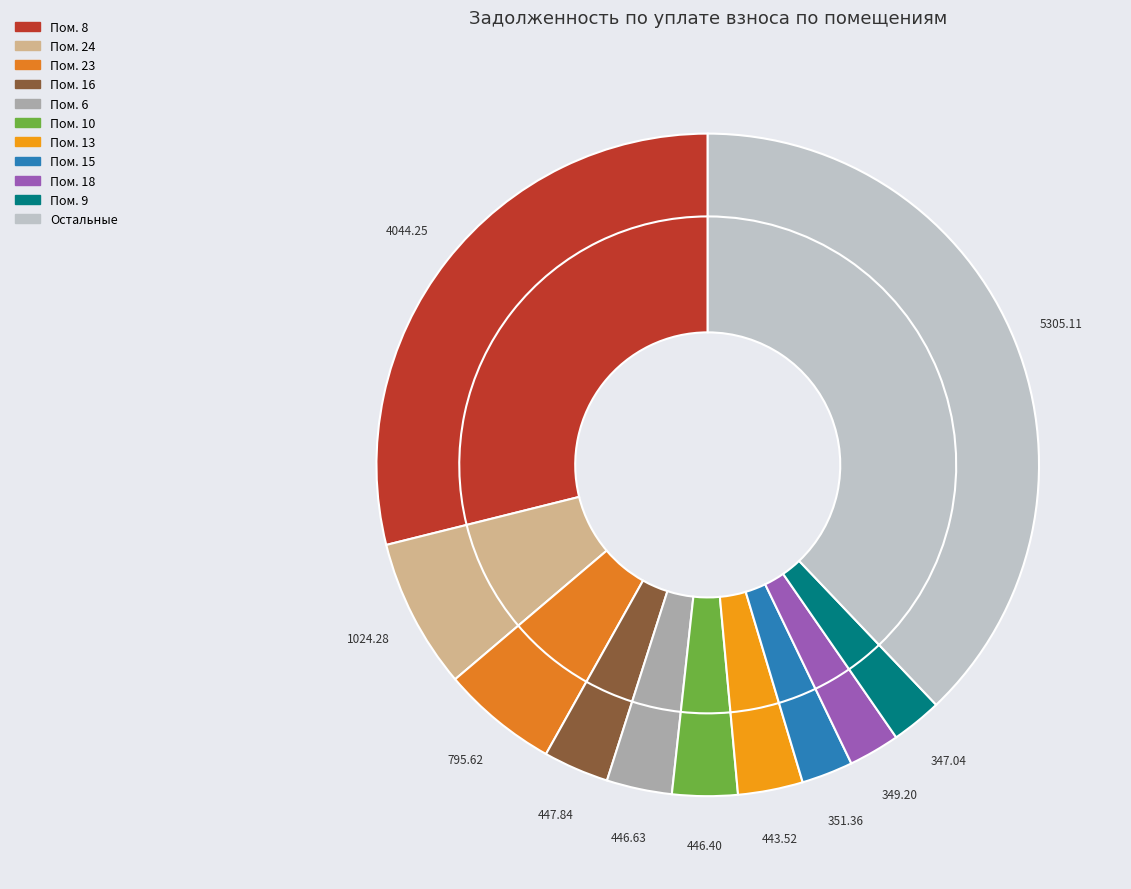

The 6 slice represents 3% of the pie. True or false?

True